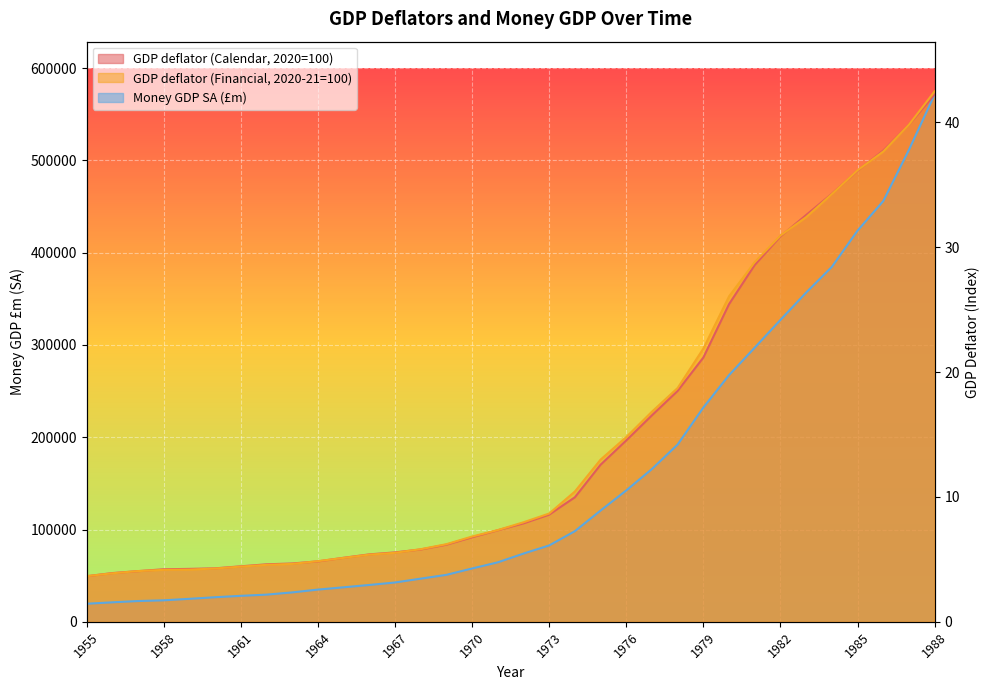

Which category has the lowest value across all series?

1955